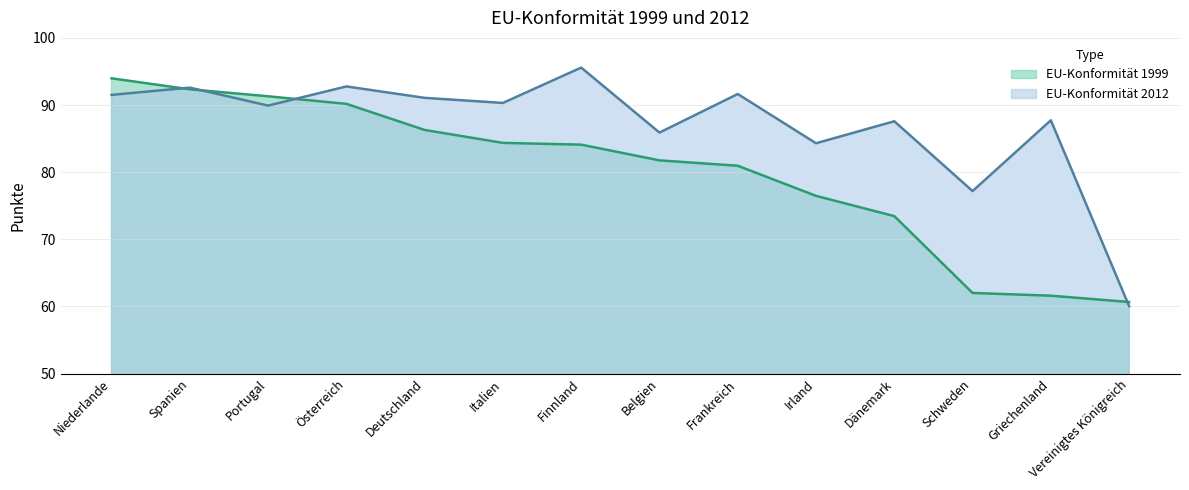

What is the label of the 14th point from the left?

Vereinigtes Königreich